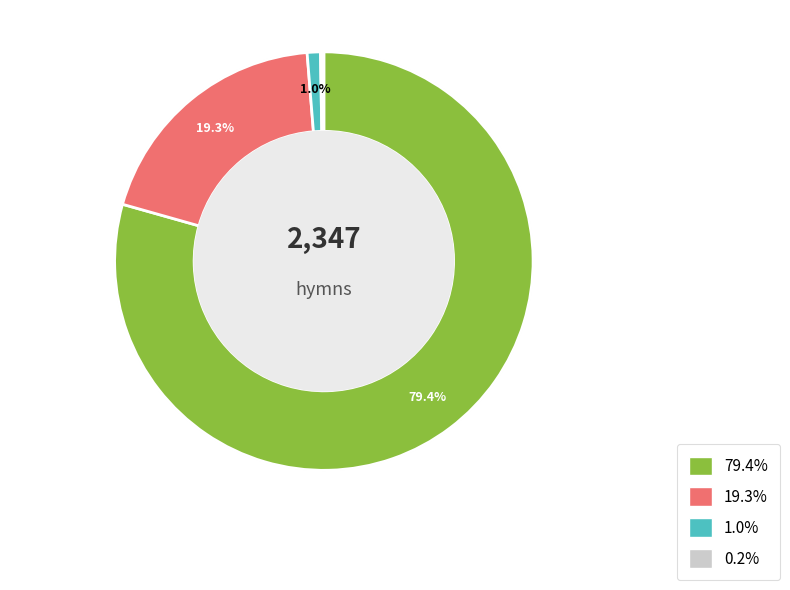

Does Lord, Speak to Me account for over 50% of the chart?

No